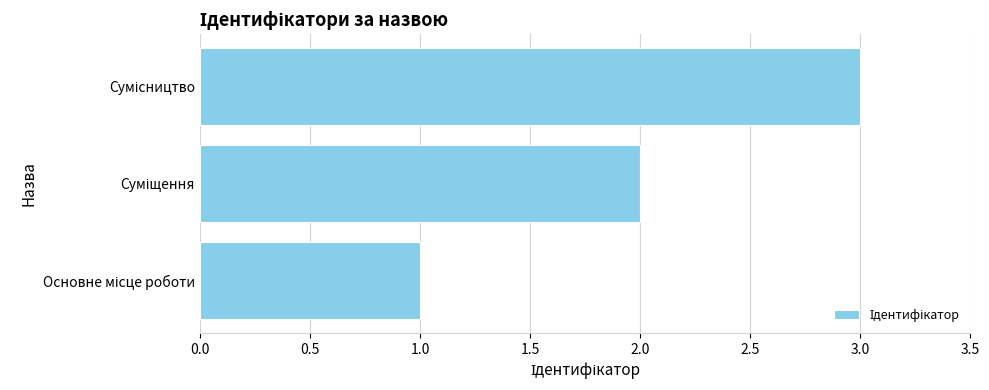

What is the sum of all values?

6